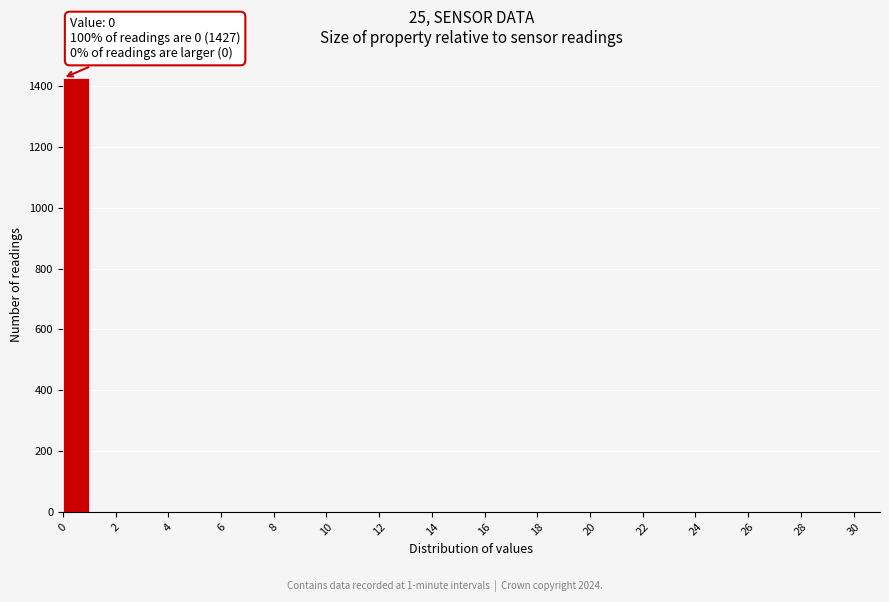

Which range on the x-axis has the tallest bar?

0 to 1